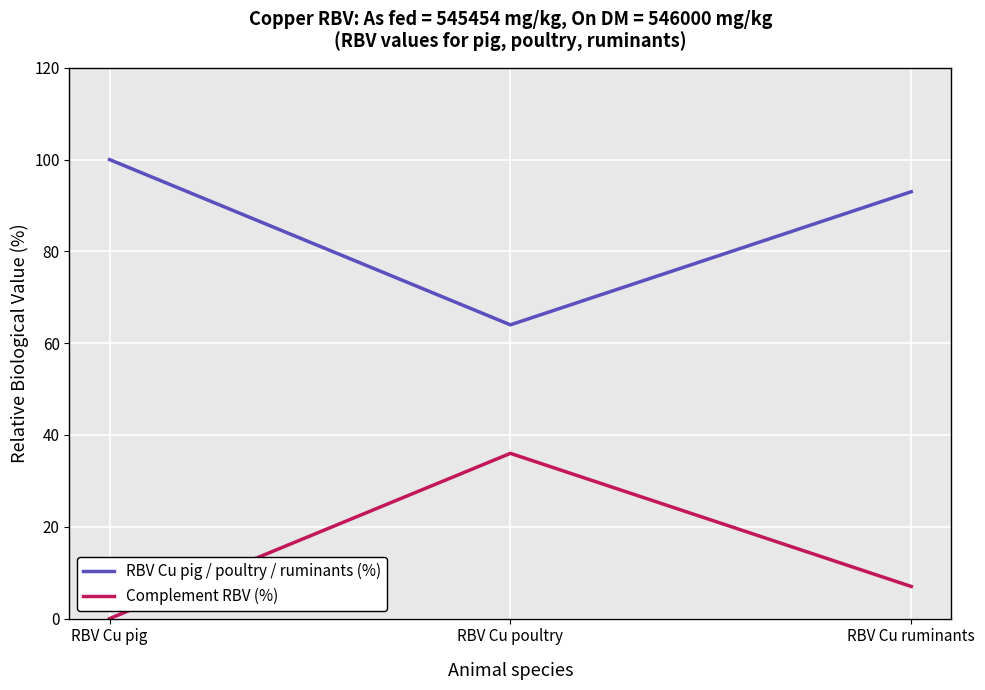

How many values in the Complement RBV (%) series are below 7?

1